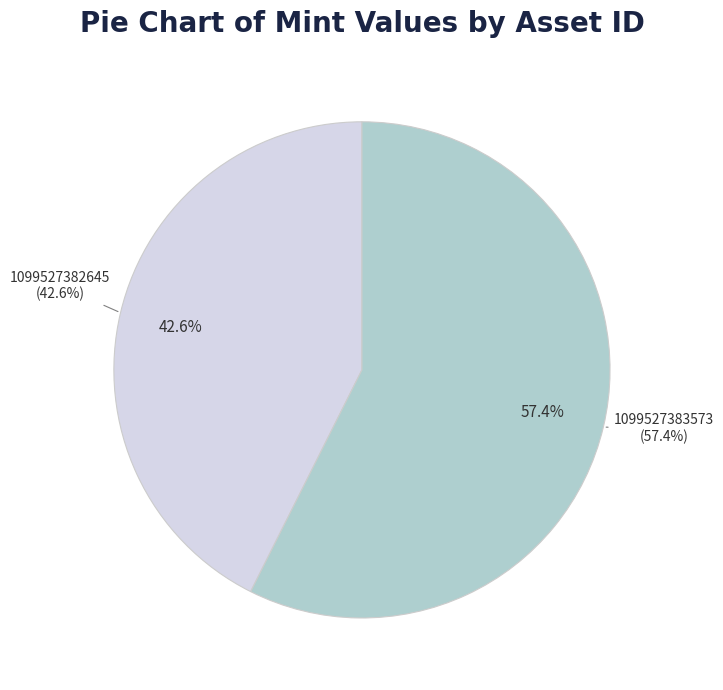

Which slice is the smallest?

1099527382645